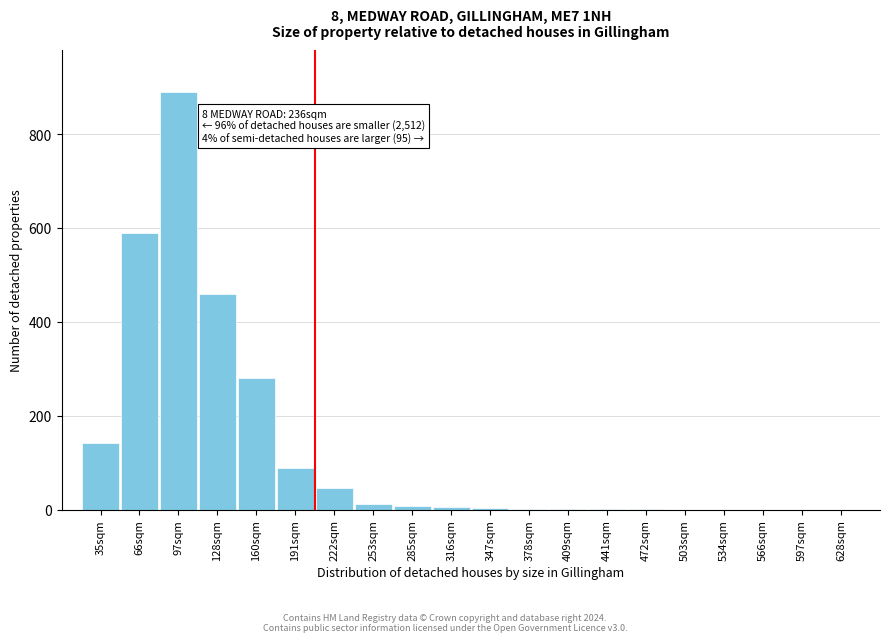

Between 160sqm and 191sqm, which is larger?

160sqm